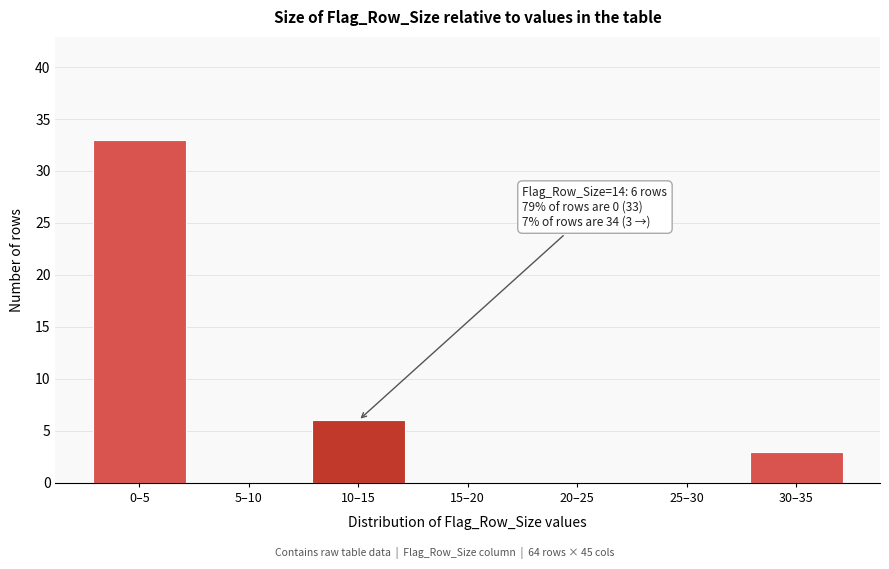

Reading right to left, extract all data points from this chart.

30–35=3	25–30=0	20–25=0	15–20=0	10–15=6	5–10=0	0–5=33